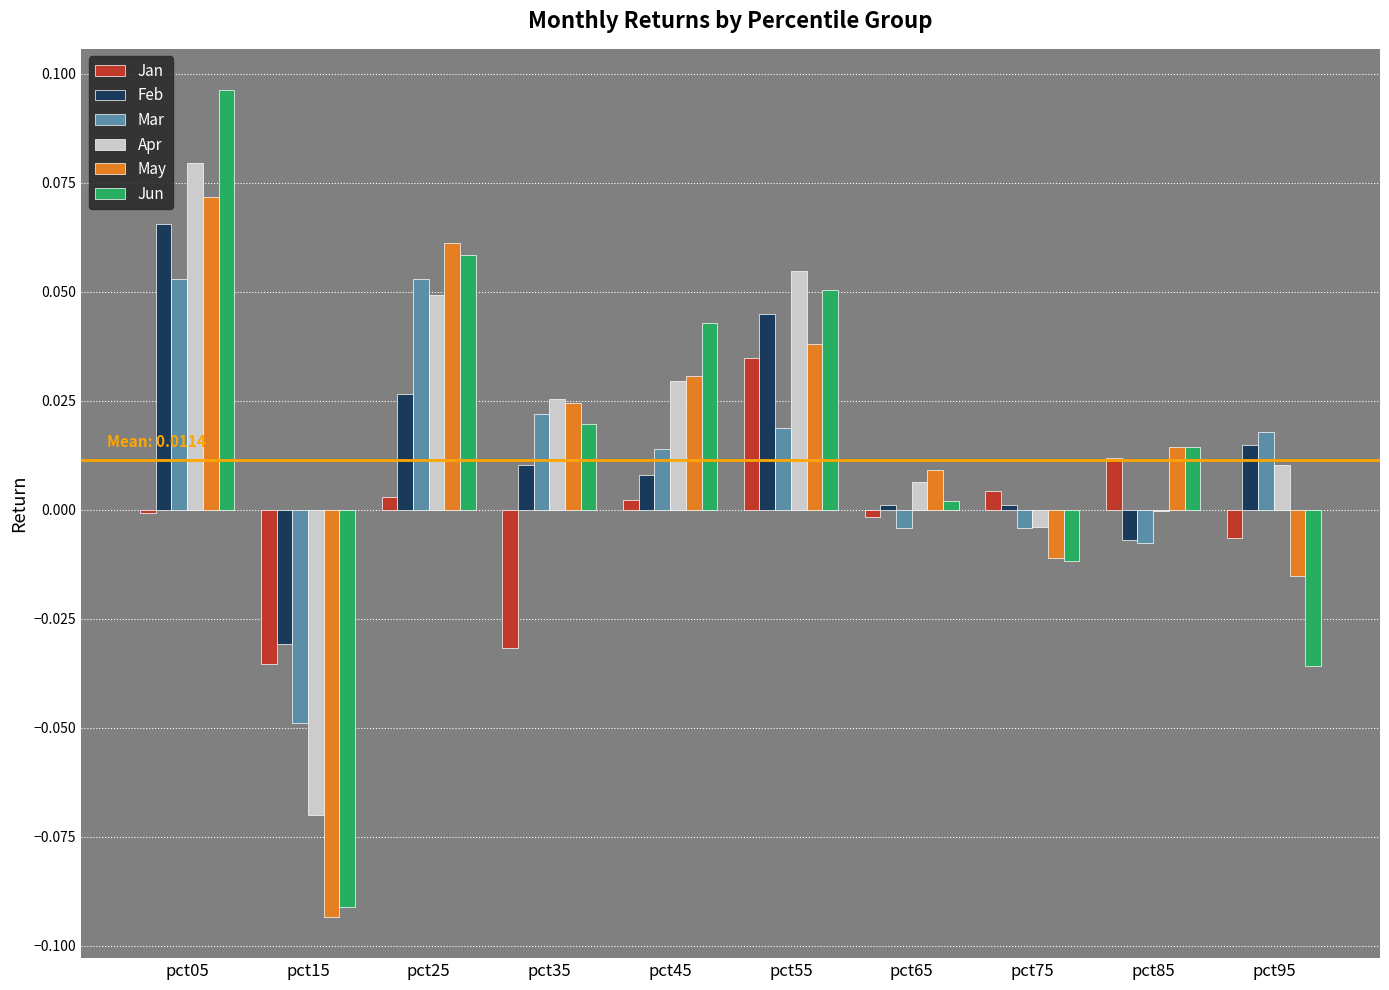

At which category is the sum across all series the highest?

pct05